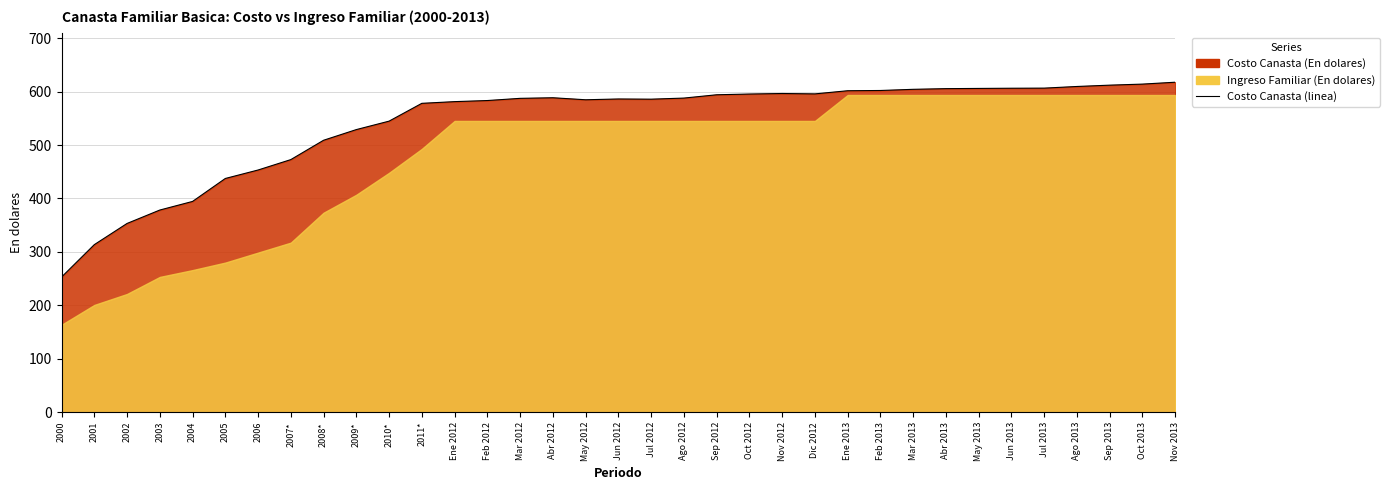

Which label corresponds to the smallest value in the chart?

2000